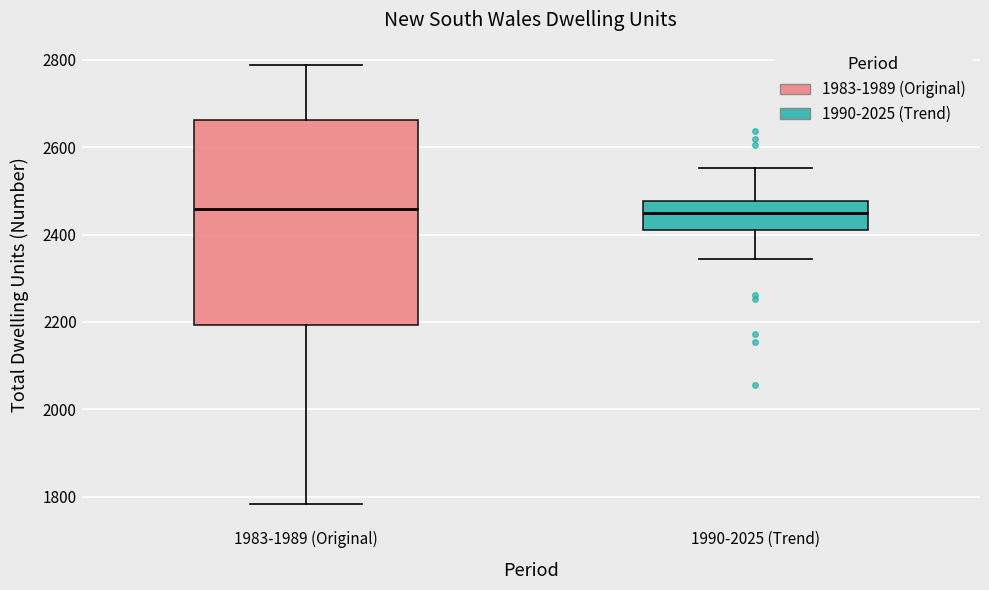

Where is the lower edge of the box for 1983-1989 (Original) on the y-axis? The values are not printed on the chart, so give them approximately, as read against the axis.

2200